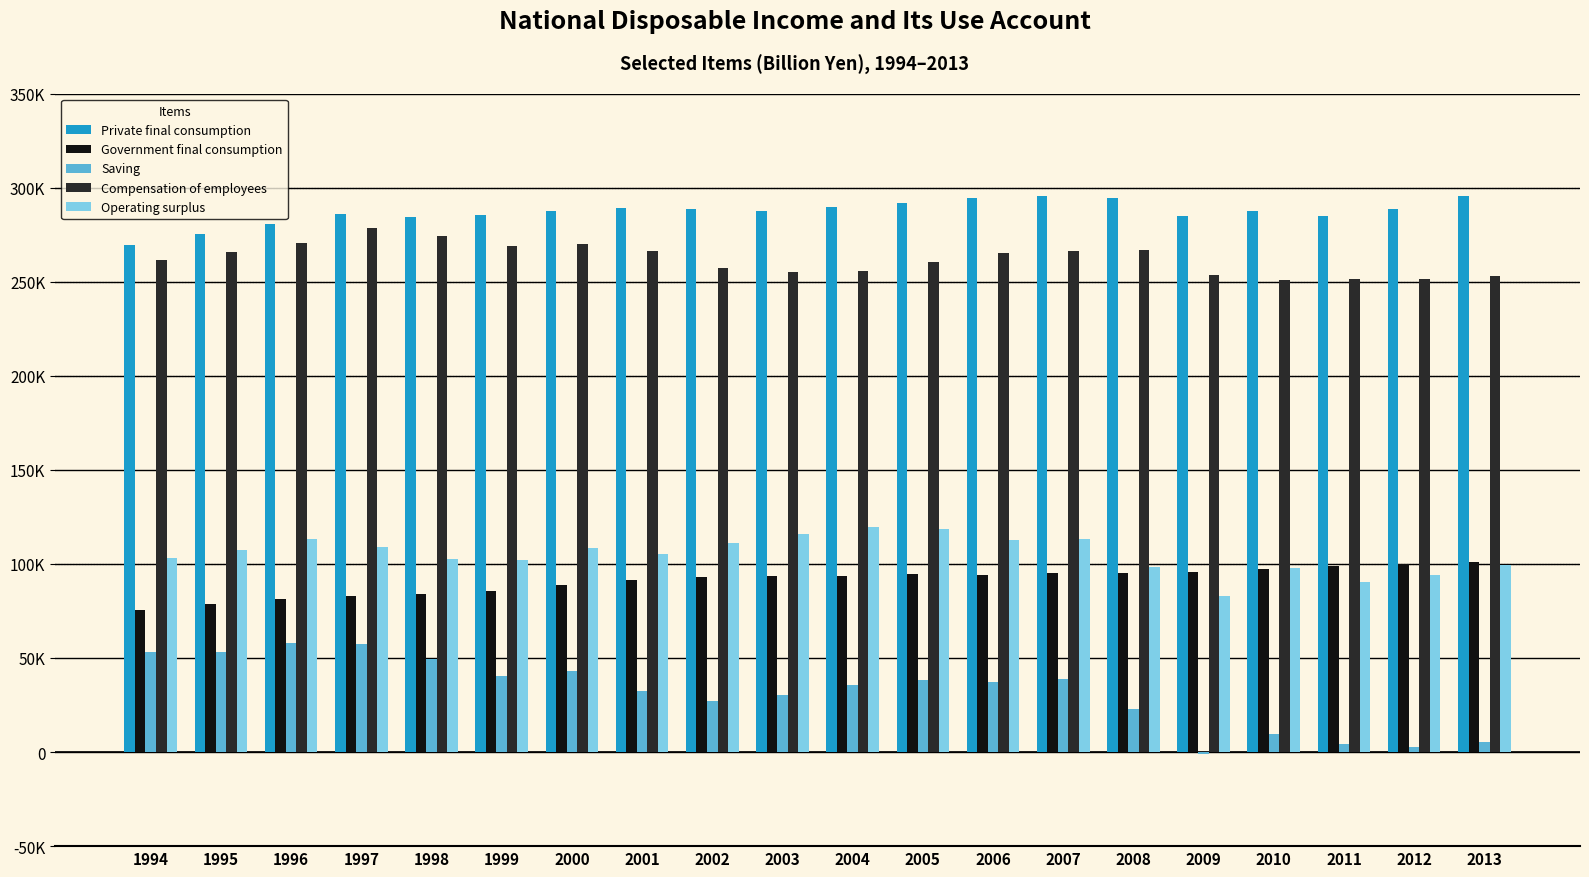

What are all the series names shown in the legend?

Private final consumption, Government final consumption, Saving, Compensation of employees, Operating surplus